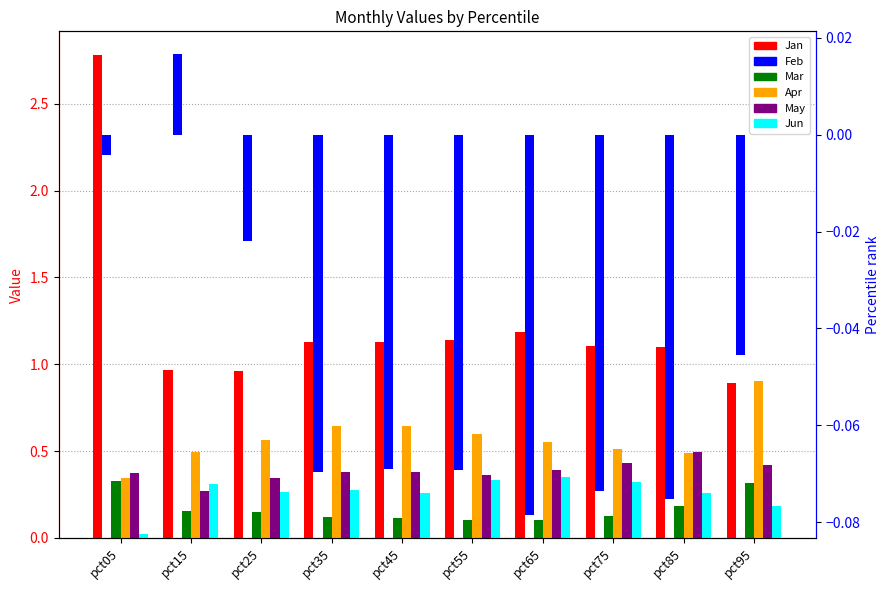

The May series shows 0.4 at pct35. True or false?

True